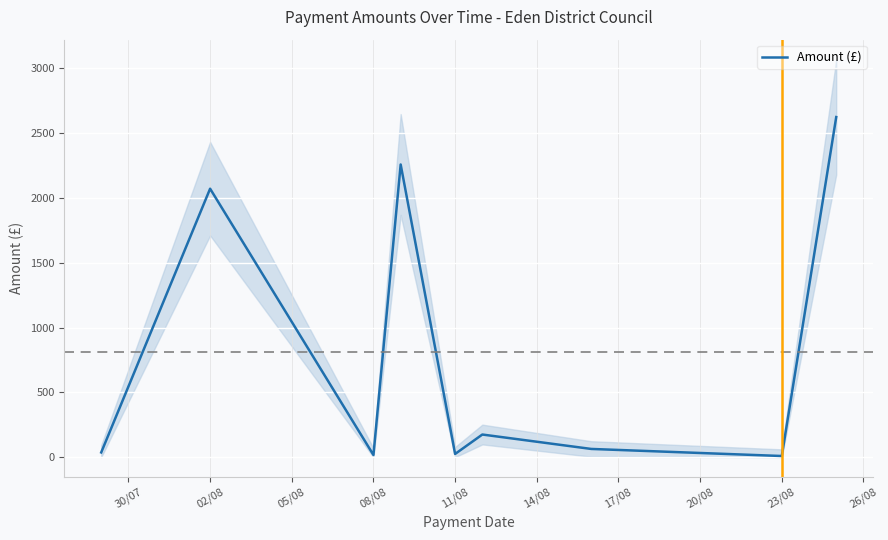

Count the number of data series in this chart.

1